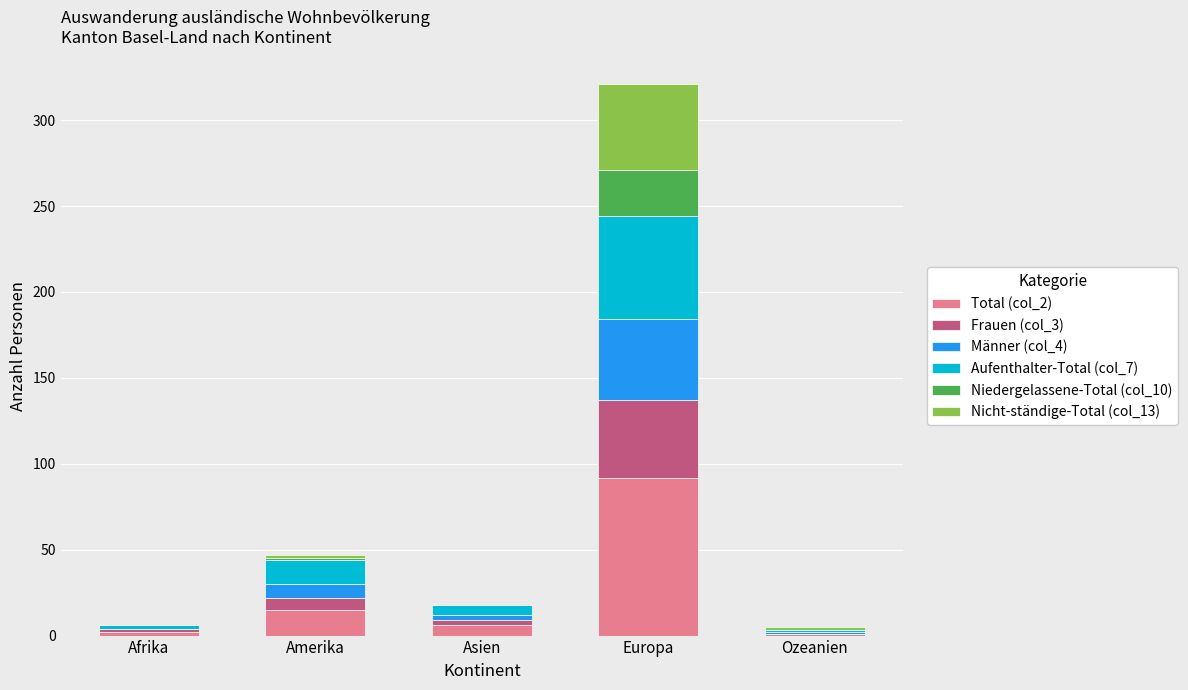

At which label does Total (col_2) reach its peak?

Europa